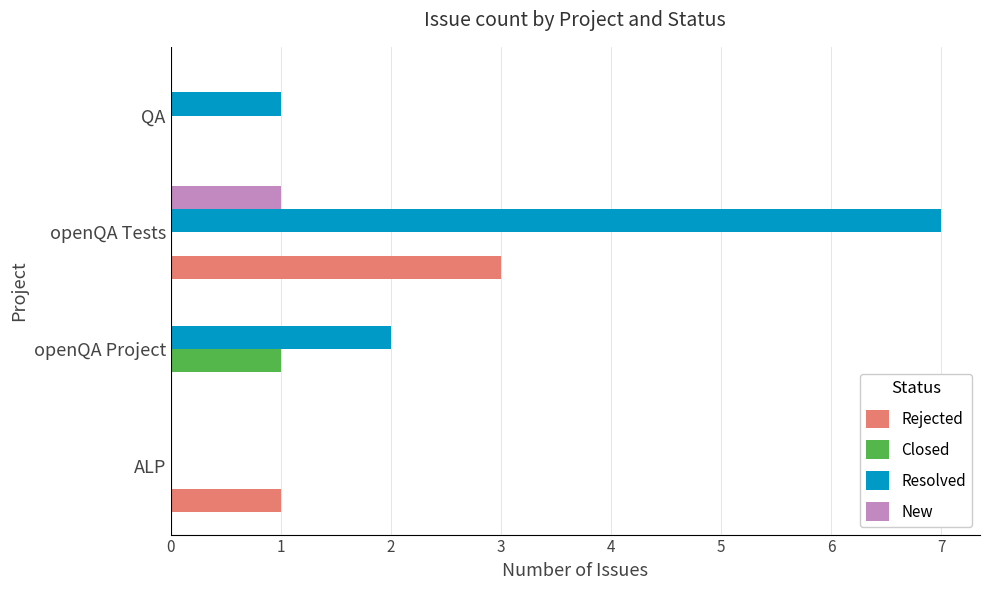

Count the number of categories in the chart.

4